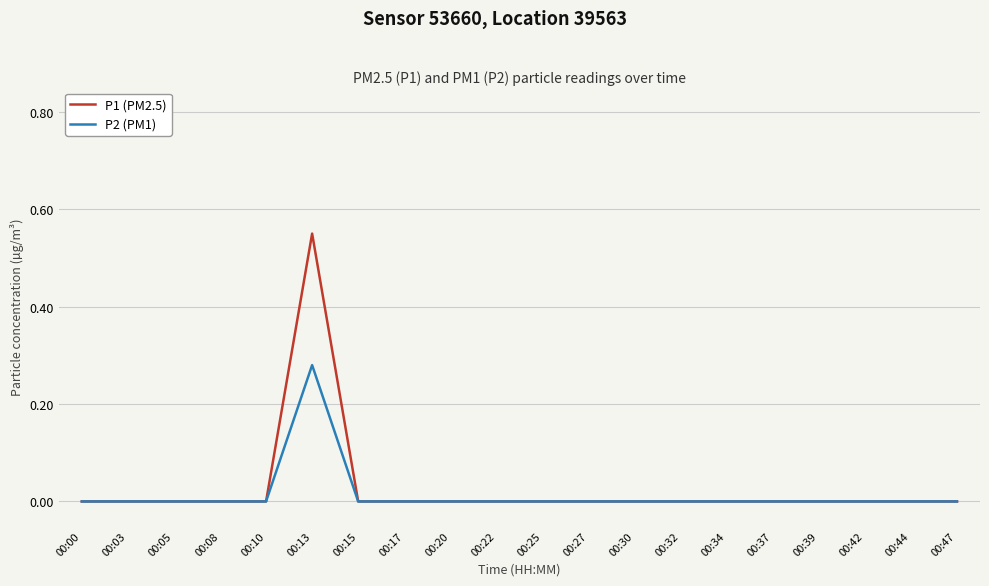

True or false: P2 (PM1) has a value of -0.1 at 00:30.

False